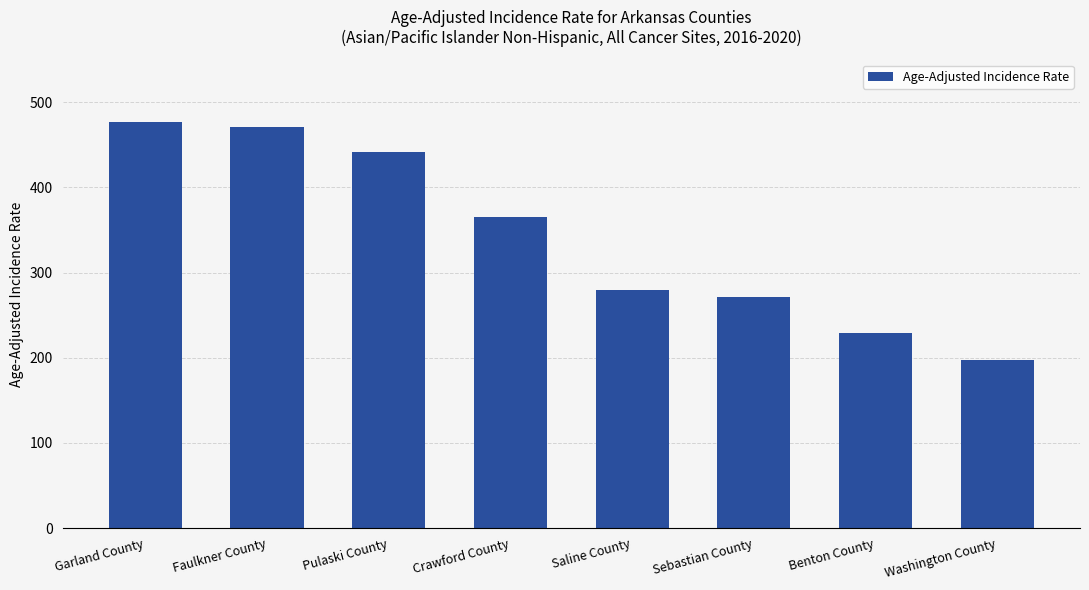

How many bars are there in total?

8